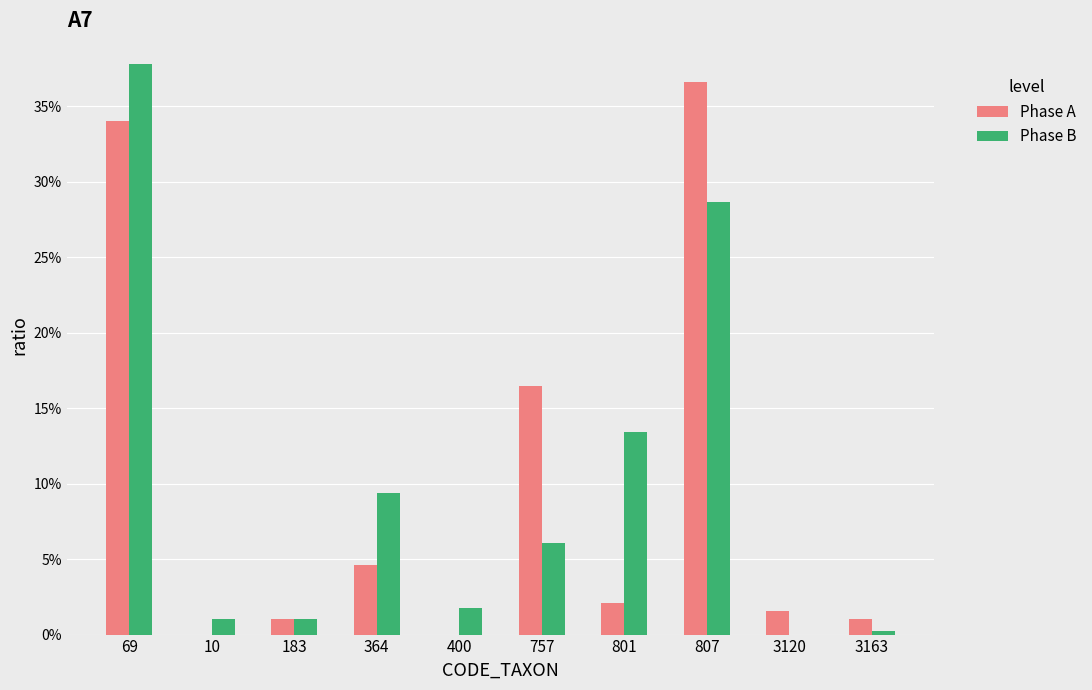

Reading left to right, what are all the values shown in this chart?

Phase A: 69=34.0	10=0.0	183=1.0	364=4.6	400=0.0	757=16.5	801=2.1	807=36.6	3120=1.5	3163=1.0
Phase B: 69=37.8	10=1.0	183=1.0	364=9.4	400=1.8	757=6.1	801=13.5	807=28.7	3120=0.0	3163=0.3